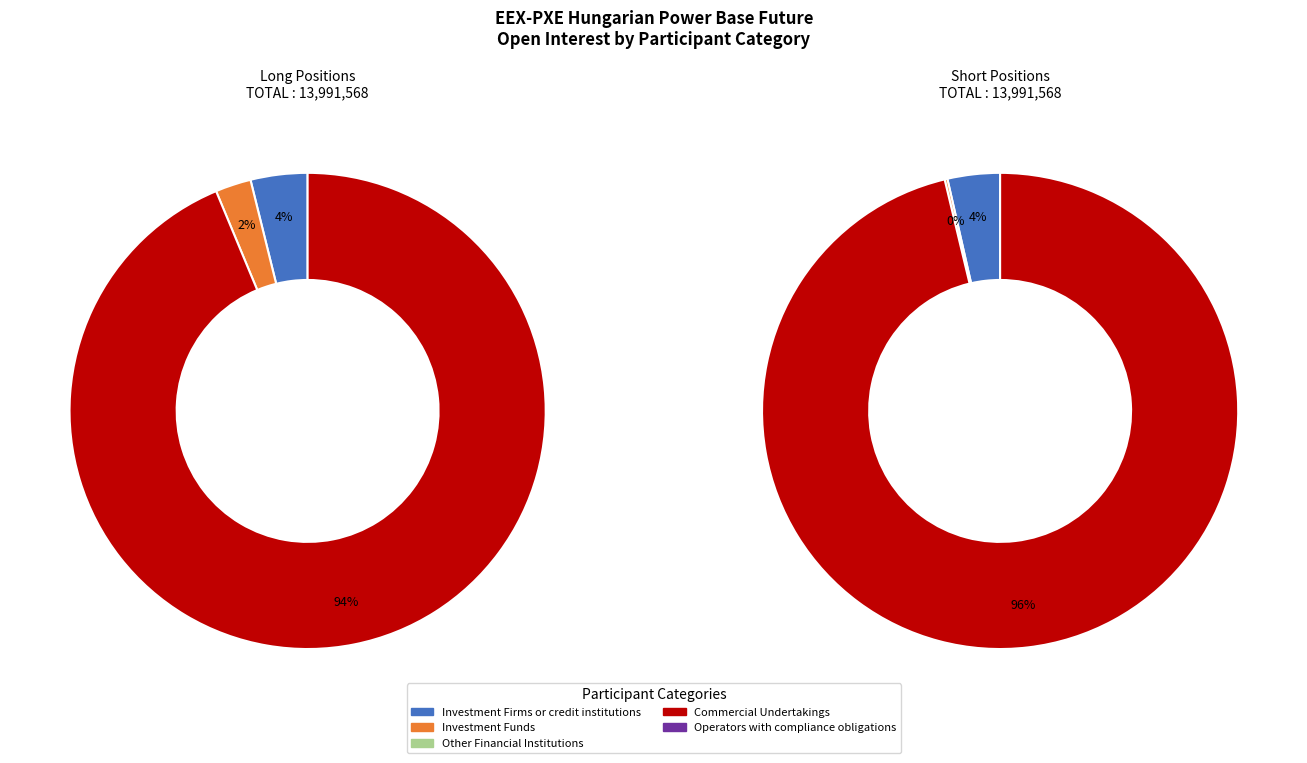

What is the difference between the highest and lowest values at Commercial Undertakings?

354788